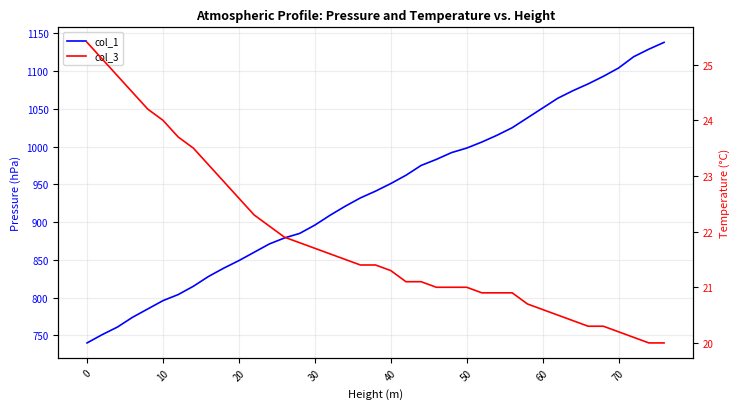

The col_1 series shows 392.1 at 12. True or false?

False